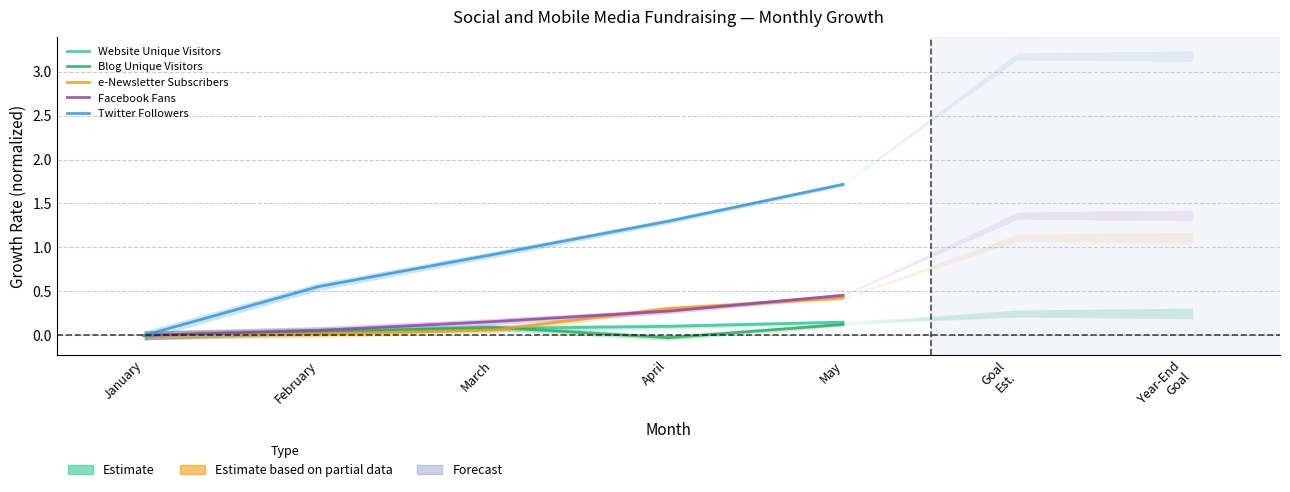

How many data points in Blog Unique Visitors are above 0?

3